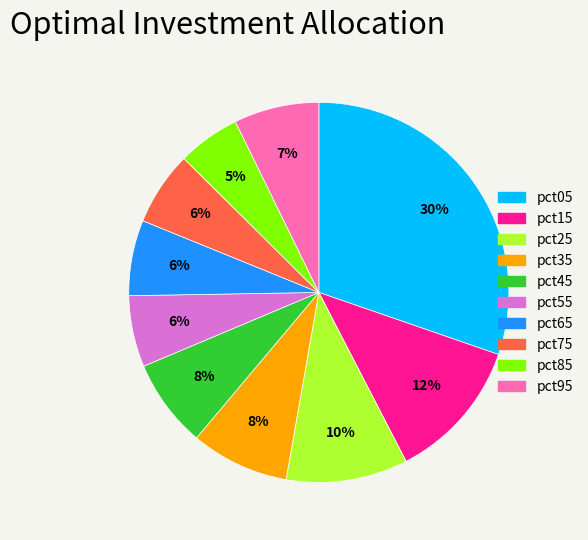

Is it true that pct35 is 1% of the pie?

False